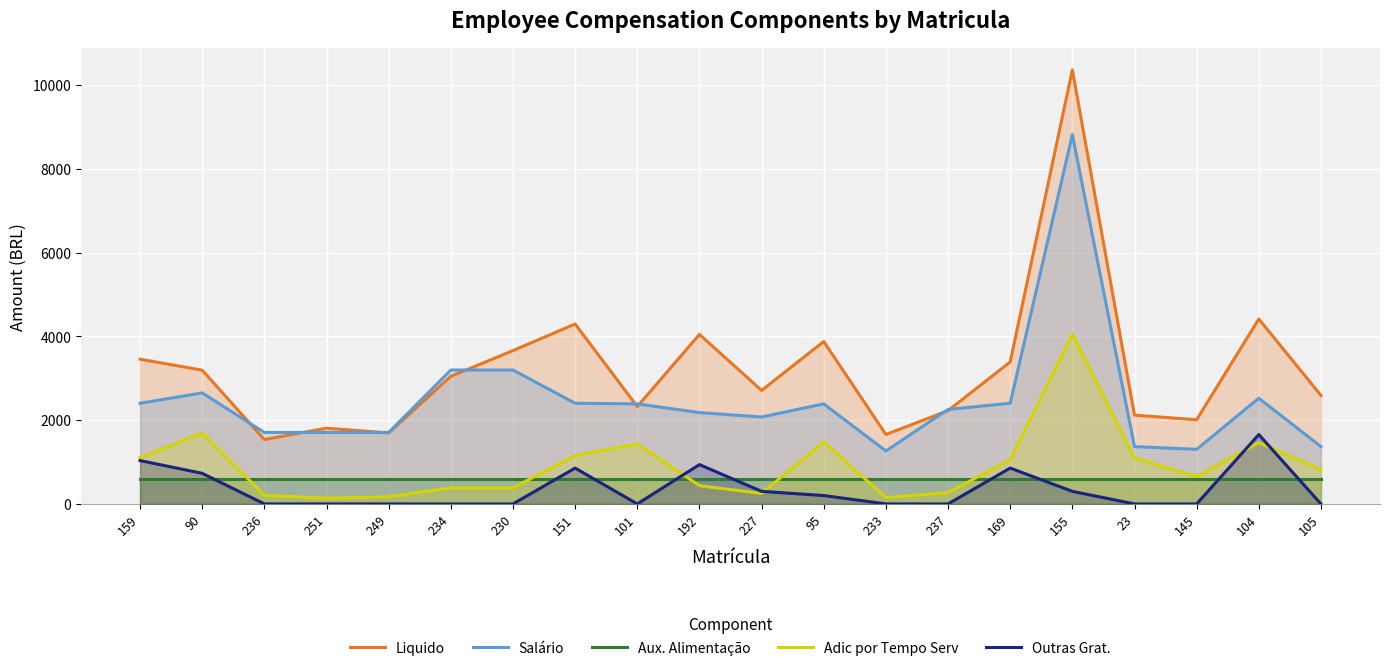

What are all the series names shown in the legend?

Liquido, Salário, Aux. Alimentação, Adic por Tempo Serv, Outras Grat.